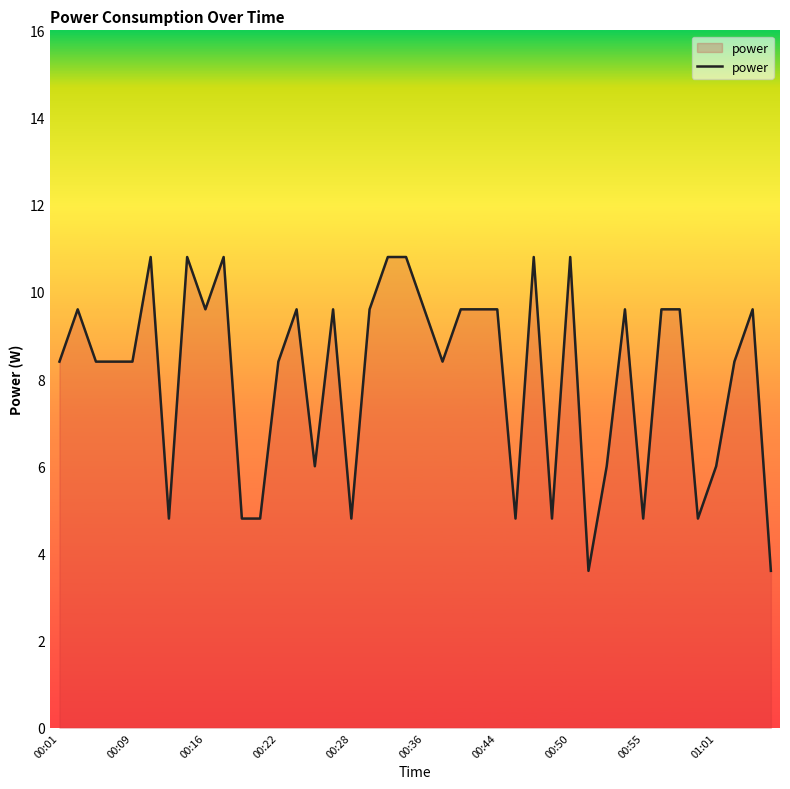

What is the difference between the maximum and minimum values?

7.2